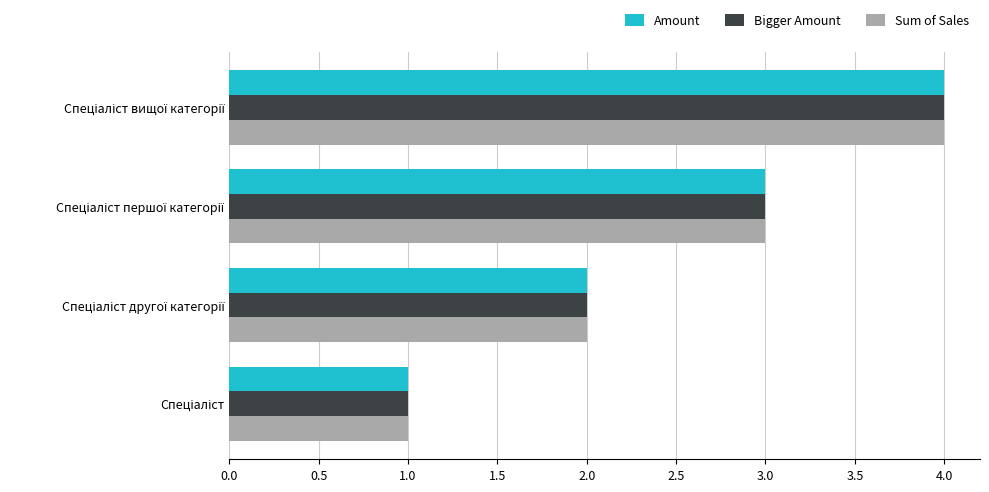

What is the sum of all Bigger Amount values?

10